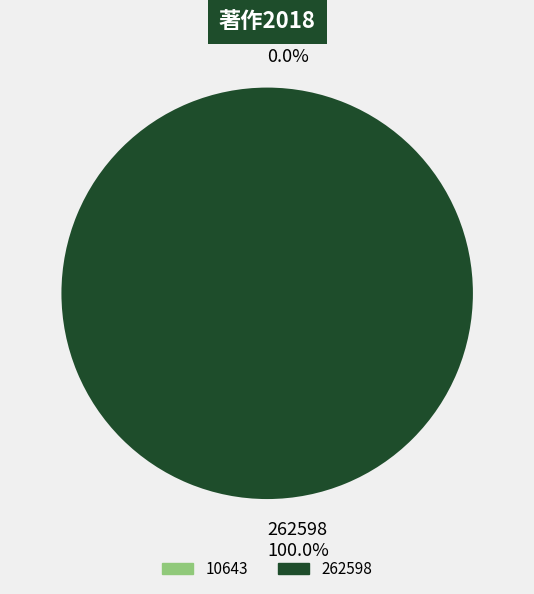

Which slice is the largest?

262598